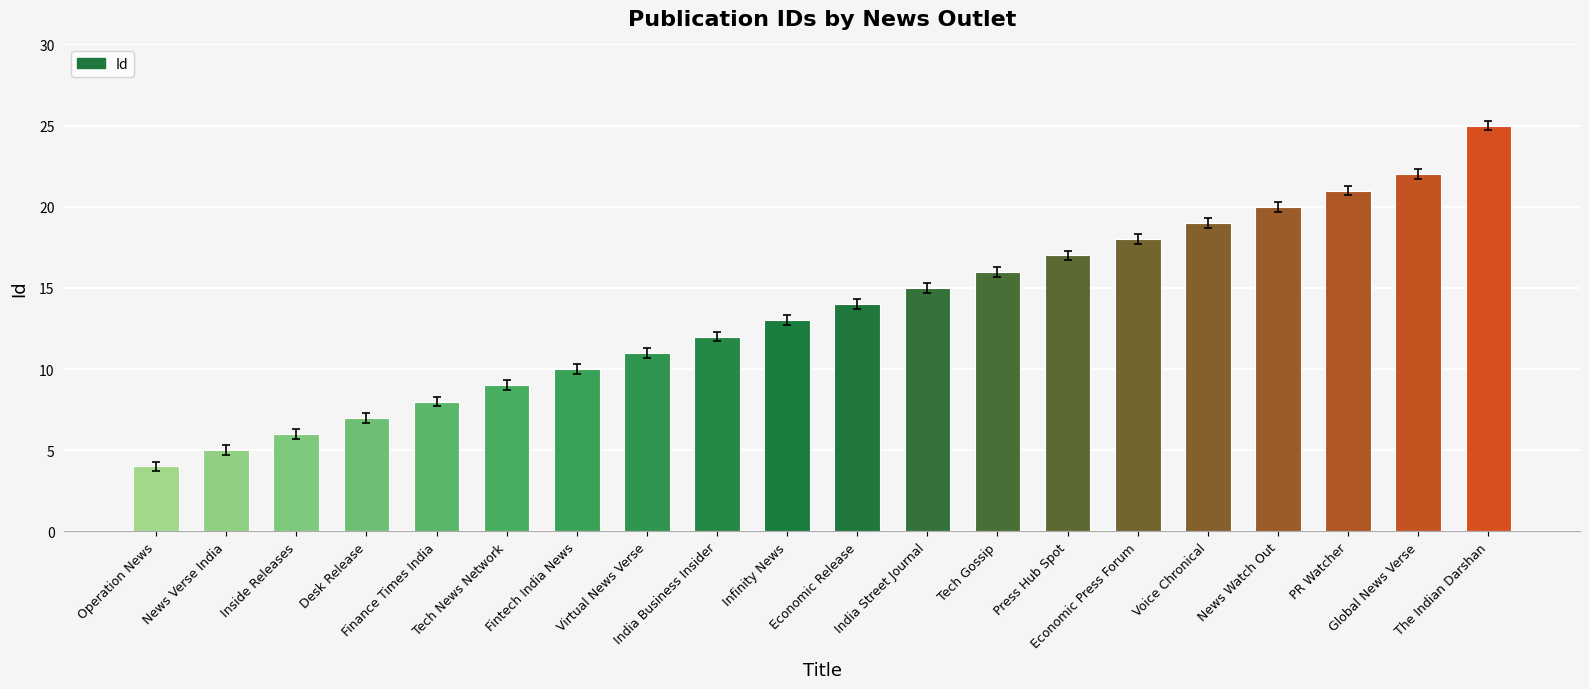

Reading left to right, transcribe all the data shown in this chart.

4	5	6	7	8	9	10	11	12	13	14	15	16	17	18	19	20	21	22	25